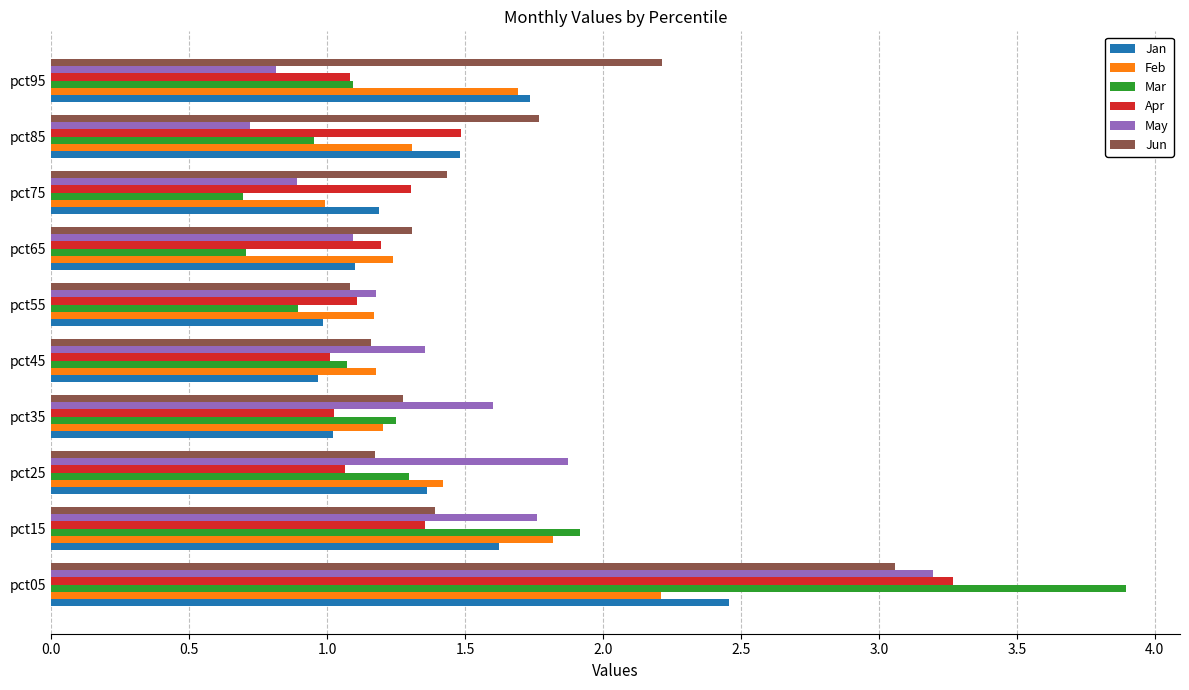

What is the difference between the second highest and second lowest values in the Jun series?

1.1